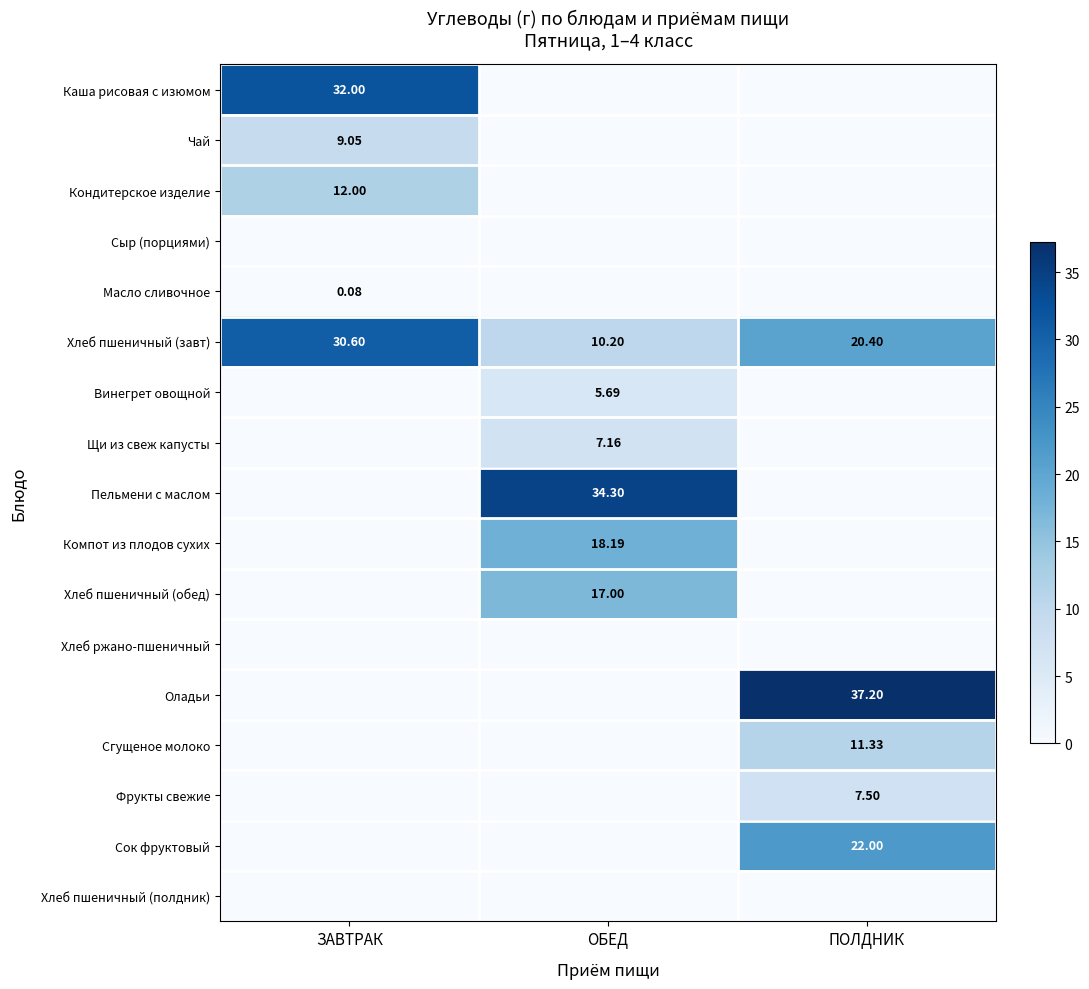

At which category does the chart reach its peak across all series?

ПОЛДНИК